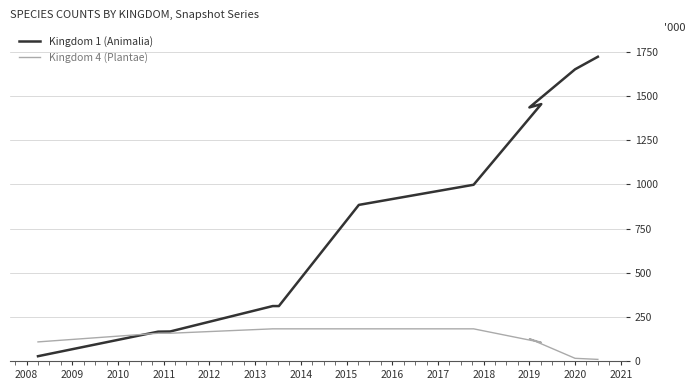

How many values in the Kingdom 1 (Animalia) series are below 884?

5